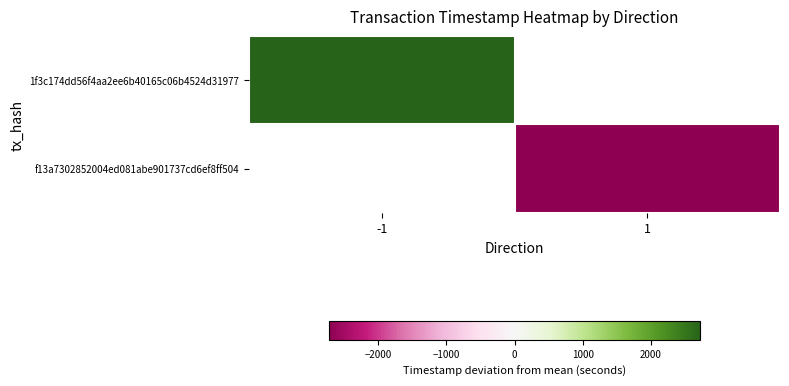

What is the maximum value for 1f3c174dd56f4aa2ee6b40165c06b4524d31977?

2727.0